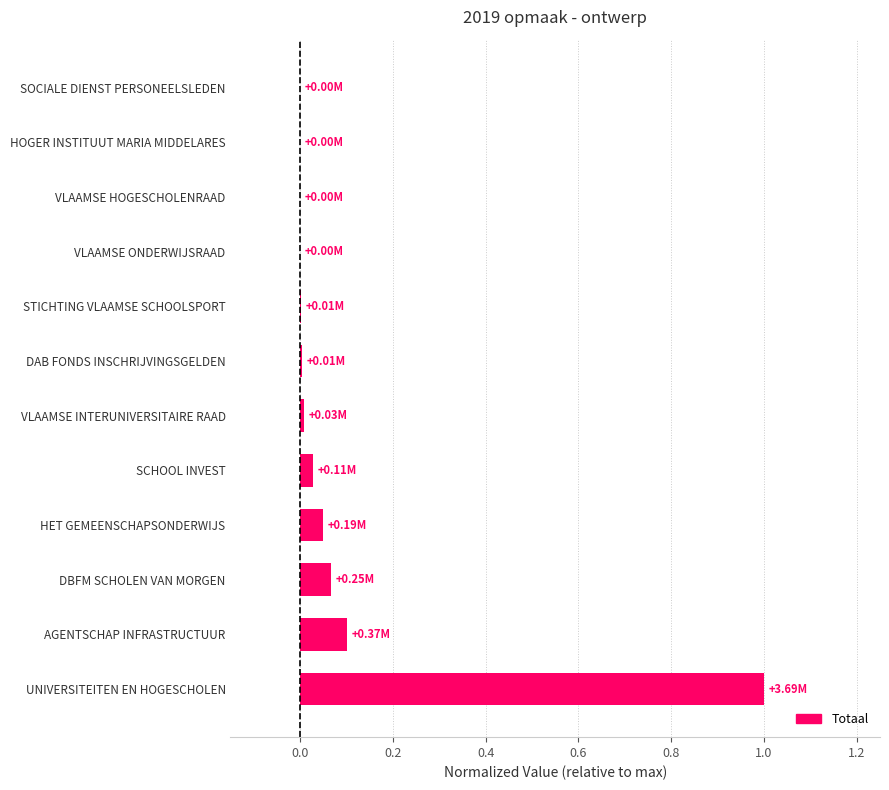

What is the sum of all values?

1.3